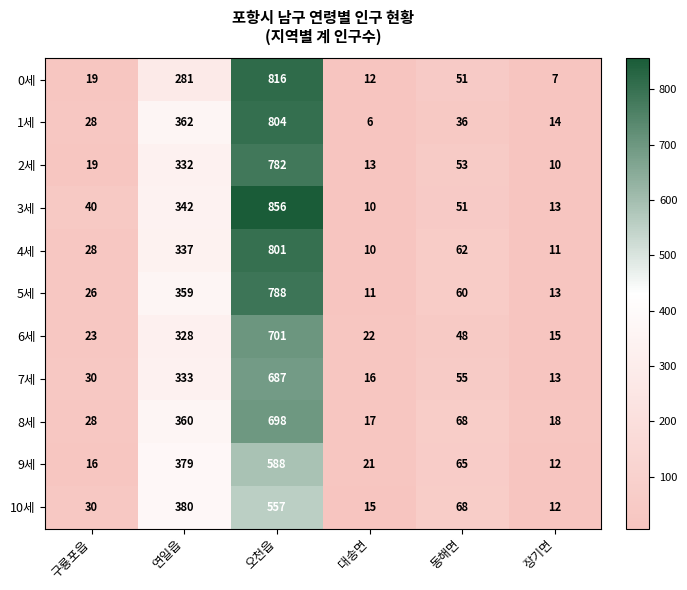

At how many categories does at least one series exceed 846?

1